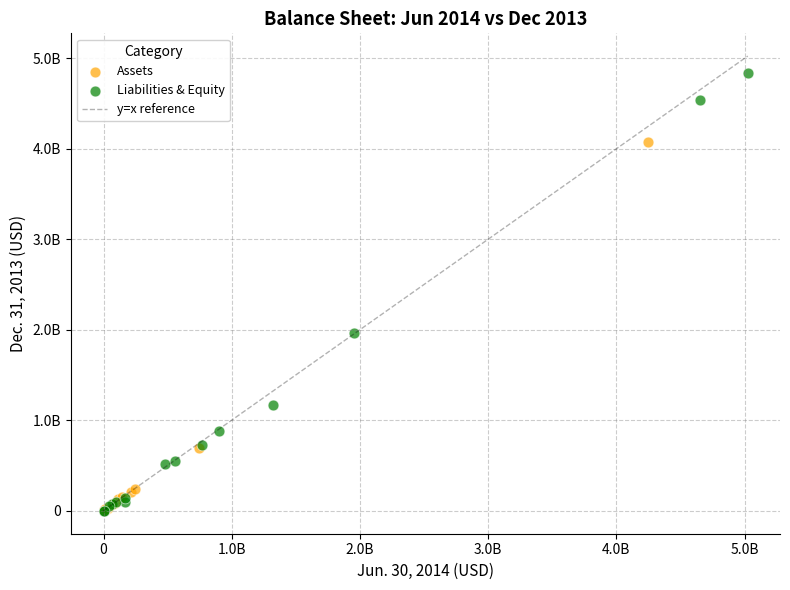

Which series has the largest Y range (max minus min)?

Liabilities & Equity